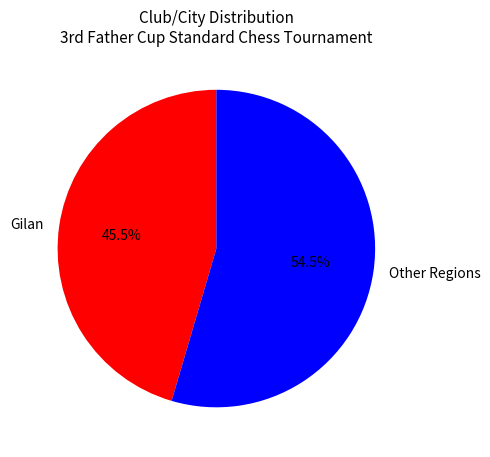

Between Gilan and Other Regions, which is larger?

Other Regions